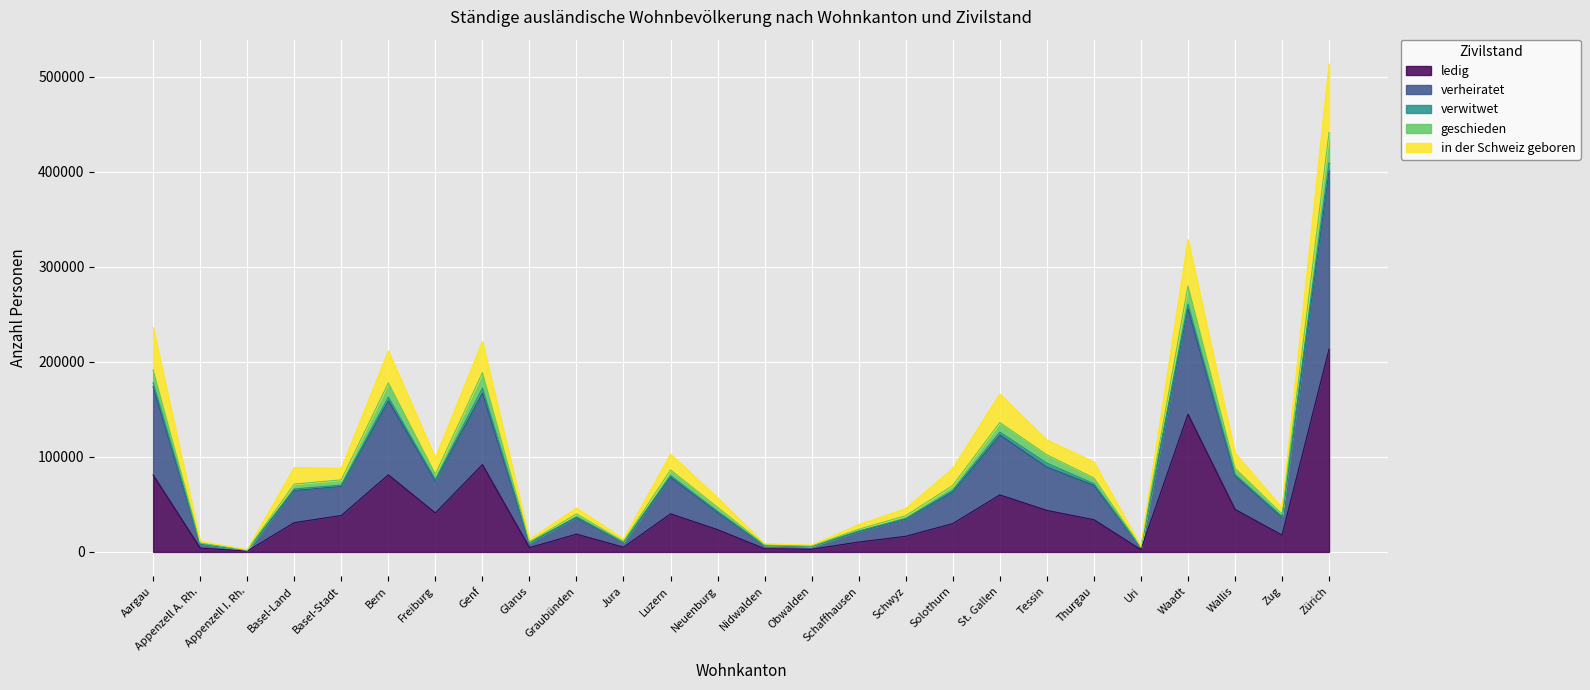

At which category is the sum across all series the highest?

Zürich